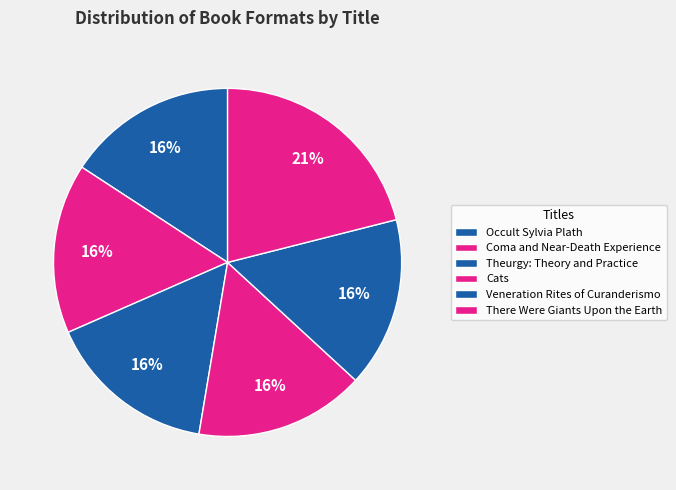

How many slices are in this pie chart?

6